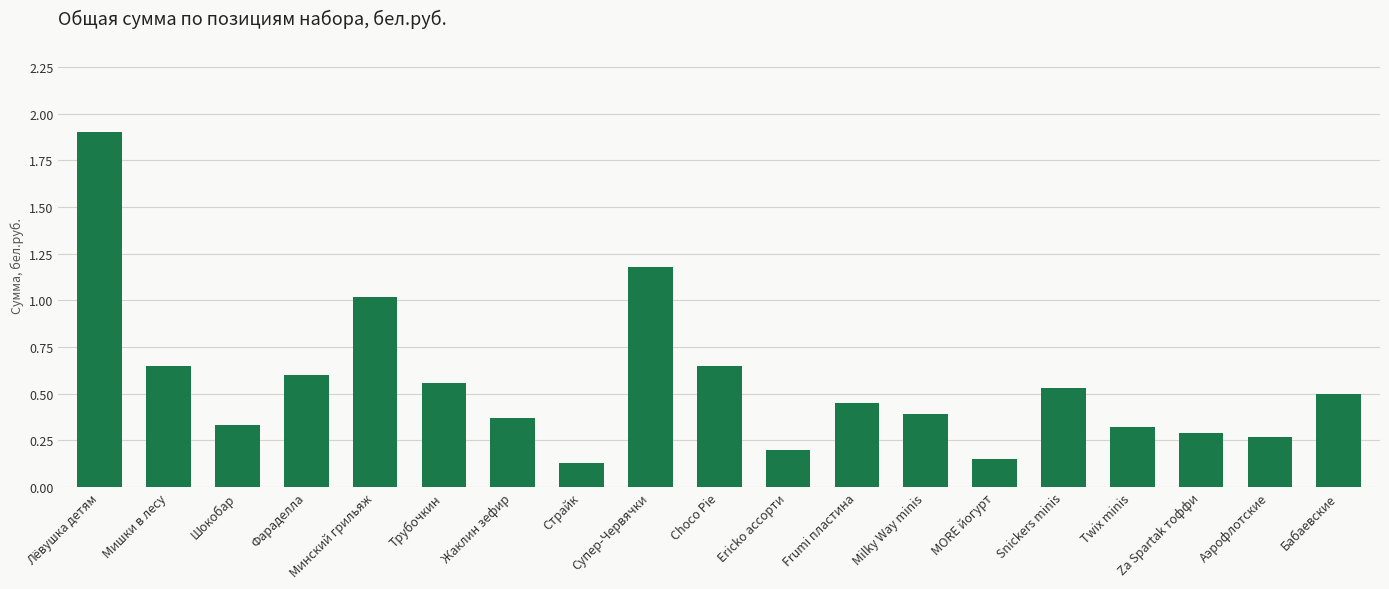

Is it true that the value at Минский грильяж is 1.0?

True